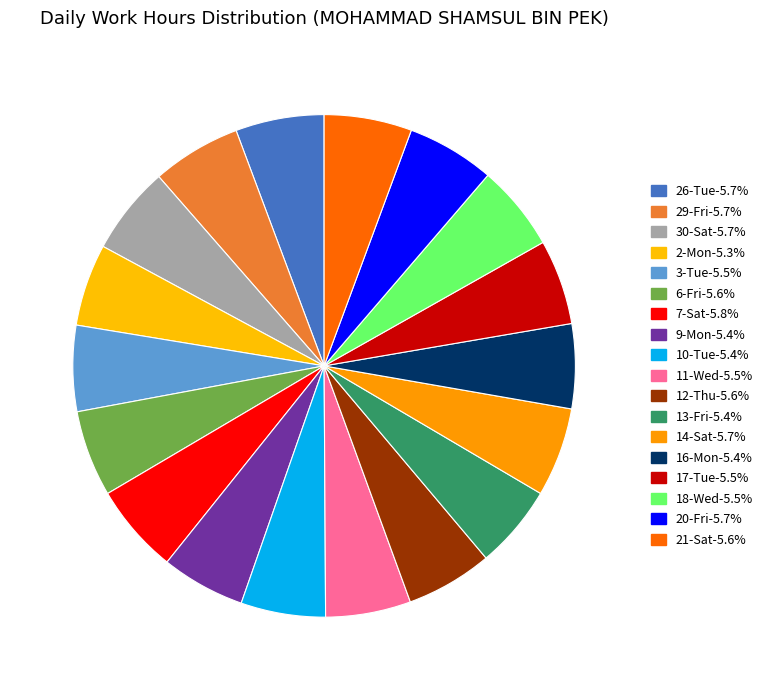

Count the number of slices in the pie.

18